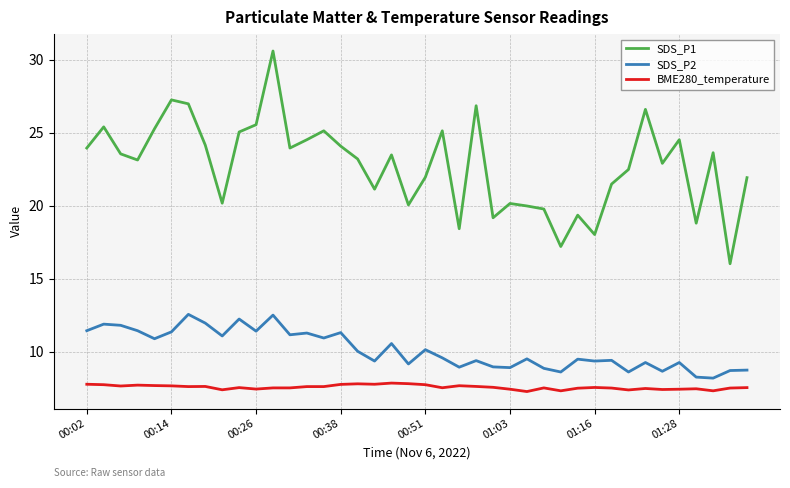

Rank the series by their maximum value, from lowest to highest.

BME280_temperature, SDS_P2, SDS_P1